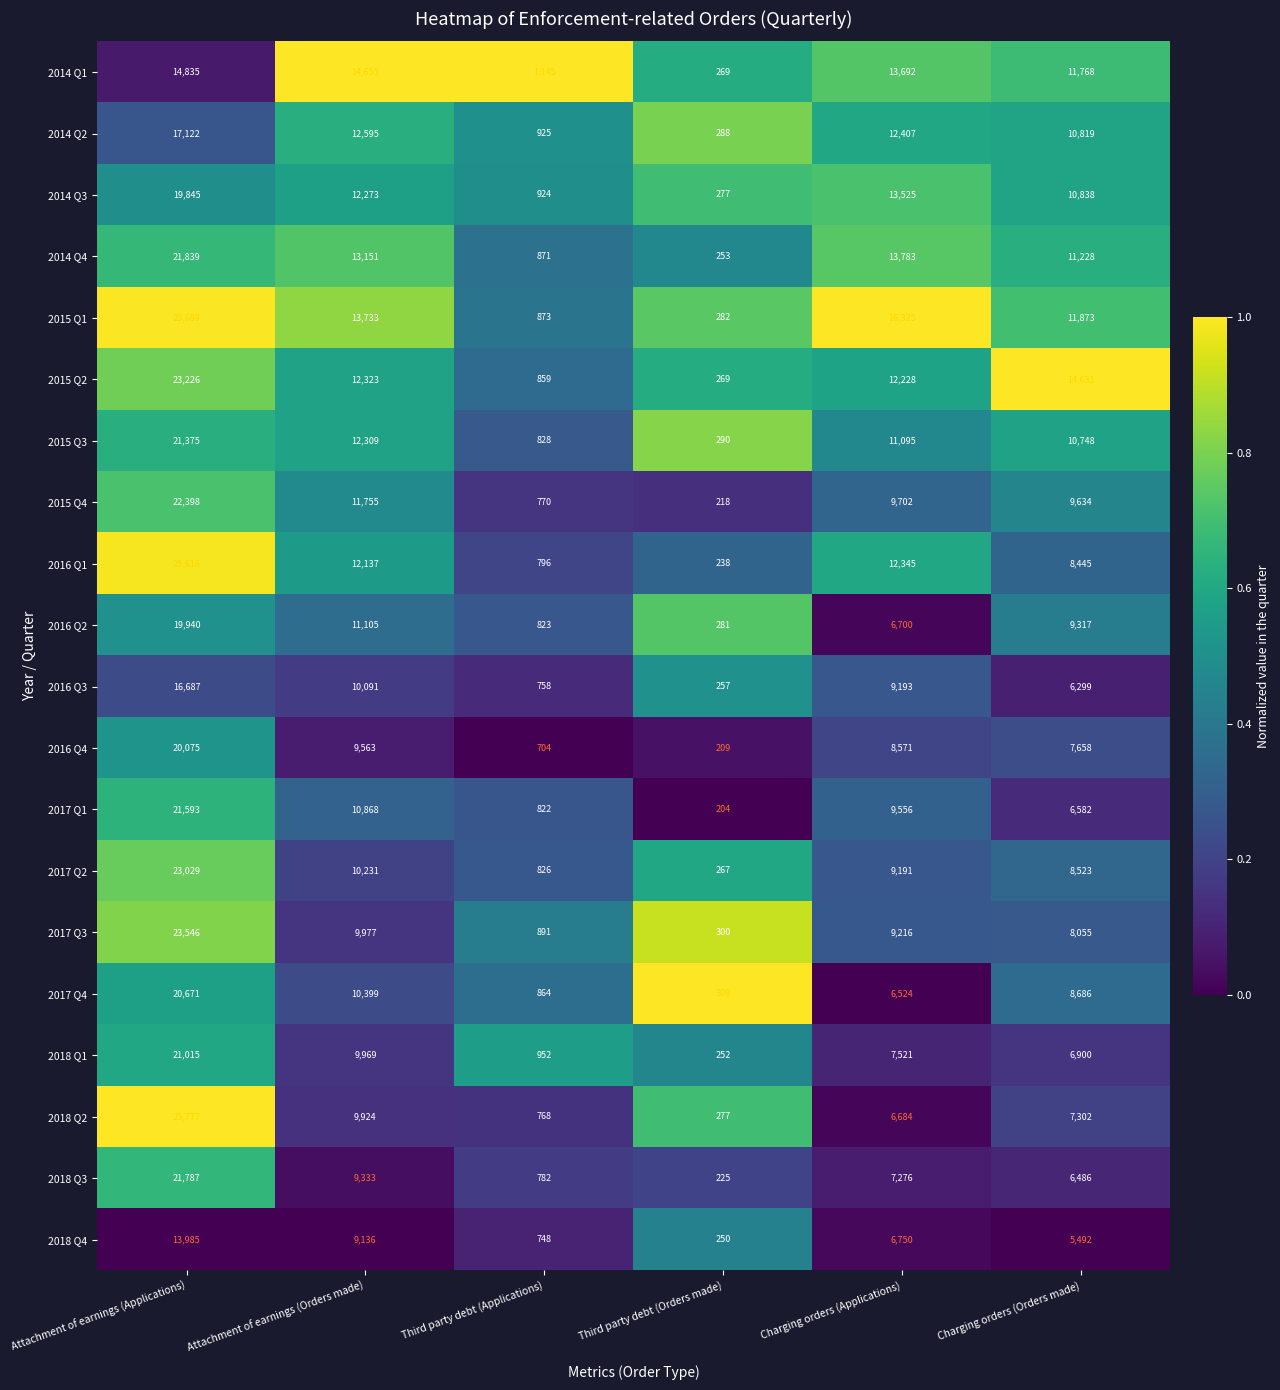

What is the greatest value displayed?

25777